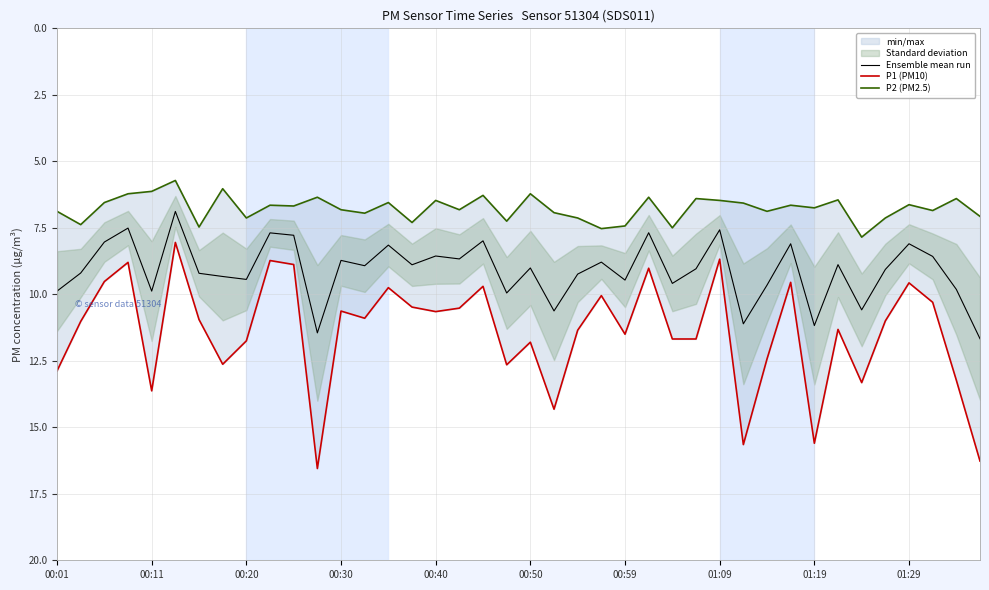

The Ensemble mean run series shows 9.9 at 00:11. True or false?

True